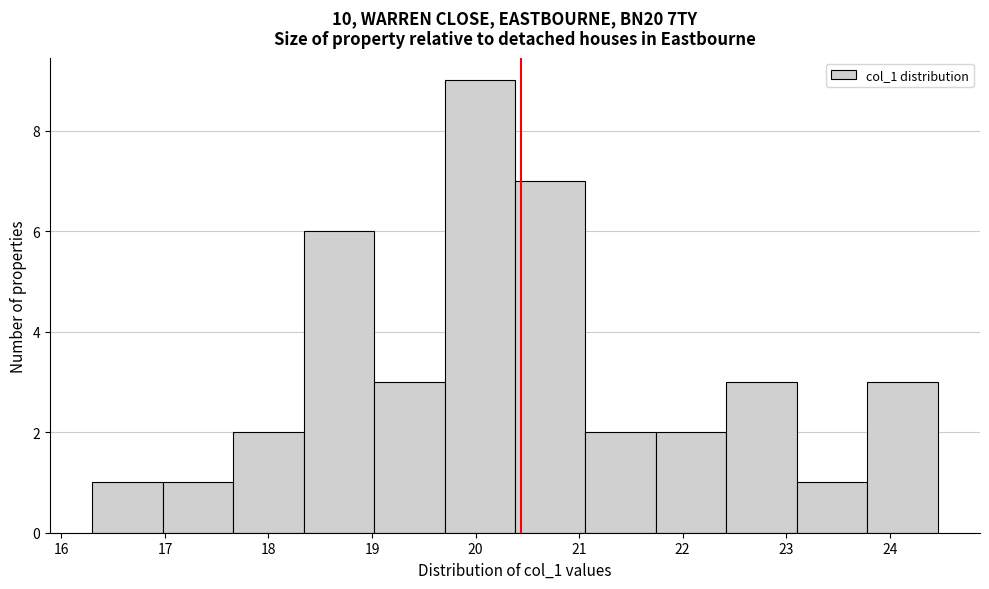

Reading left to right, list every bar in this chart as the range it spans on the x-axis followed by its height. Neither the bar edges nor the heights are printed on the chart, so give them approximately, as read against the axes.

16.3 to 17.0: 1
17.0 to 17.7: 1
17.7 to 18.3: 2
18.3 to 19.0: 6
19.0 to 19.7: 3
19.7 to 20.4: 9
20.4 to 21.1: 7
21.1 to 21.7: 2
21.7 to 22.4: 2
22.4 to 23.1: 3
23.1 to 23.8: 1
23.8 to 24.5: 3